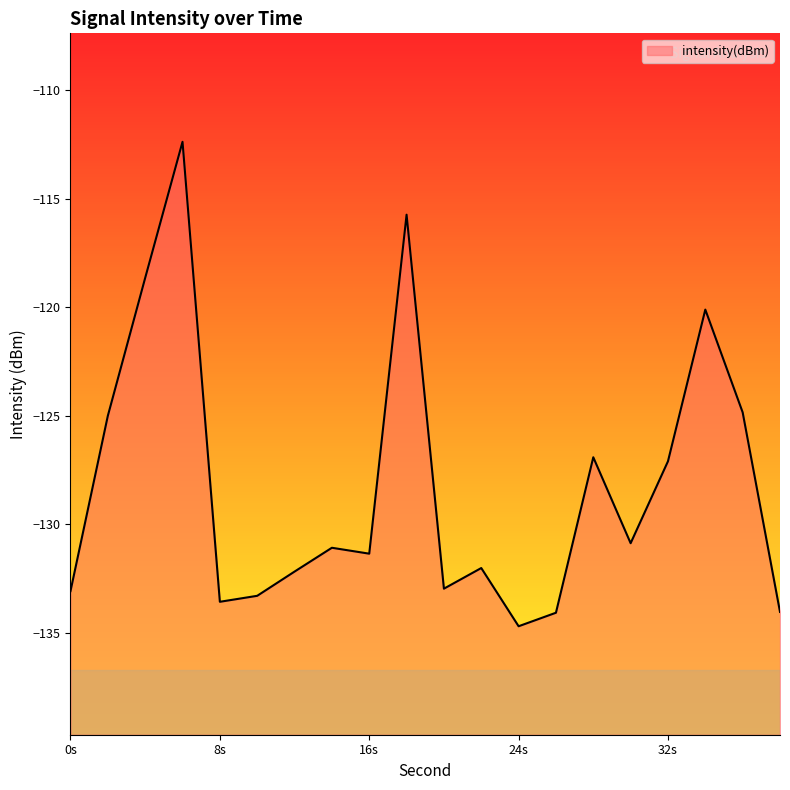

True or false: the data shows -133.1 at 0s.

True